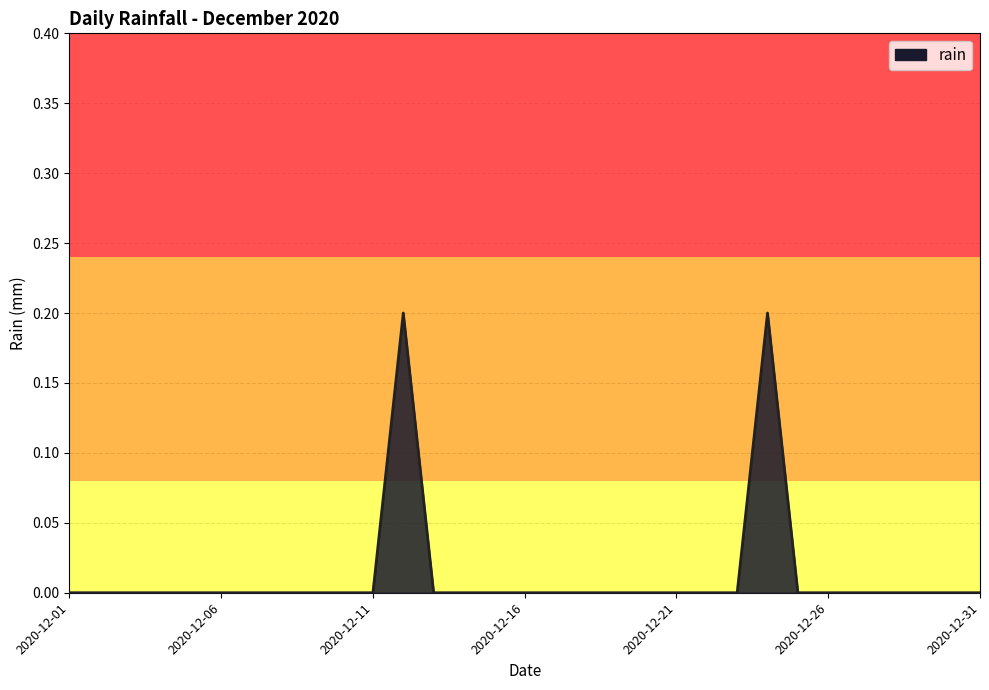

How many lines are shown in the chart?

1